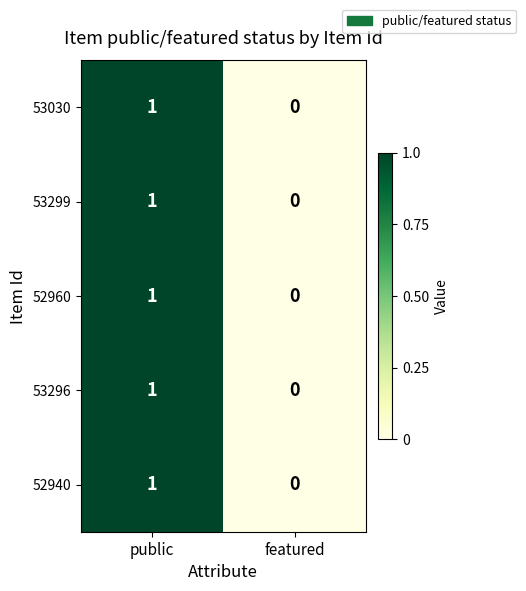

Where is 53299 nearest to the value 0?

featured